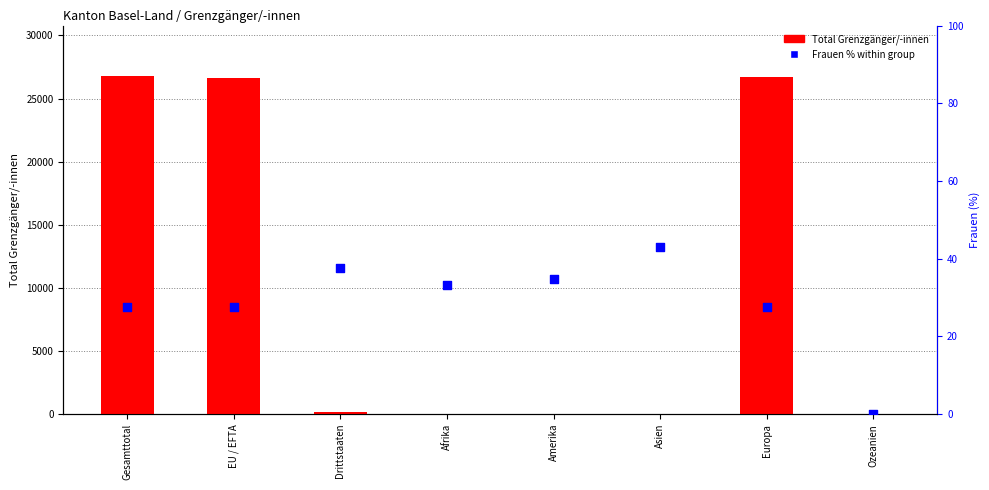

Which series contains the highest Y value?

Total Grenzgänger/-innen